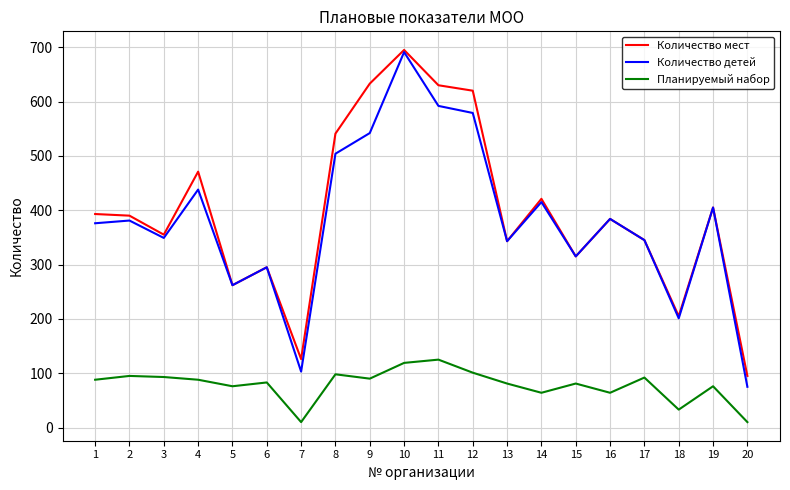

Which series has the largest range (max minus min)?

Количество детей